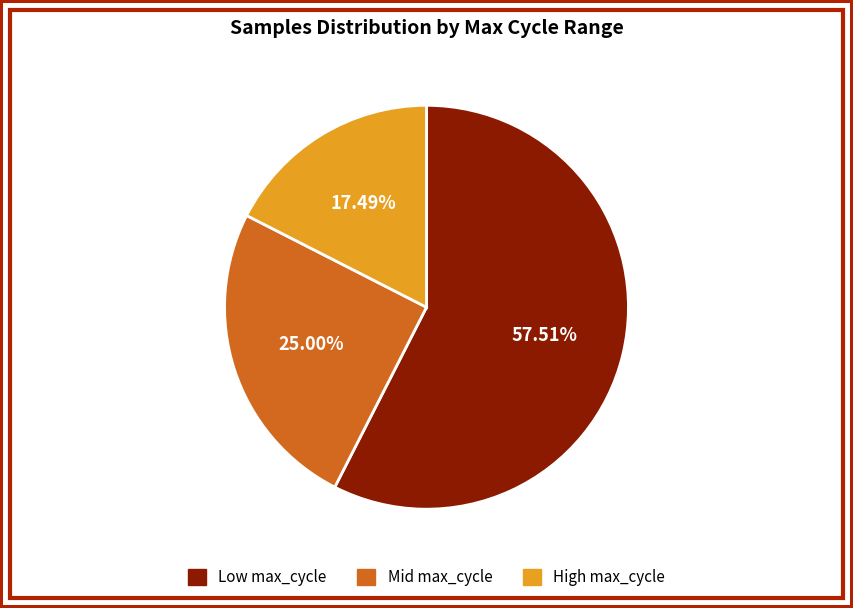

What is the largest slice in the pie chart?

Low max_cycle